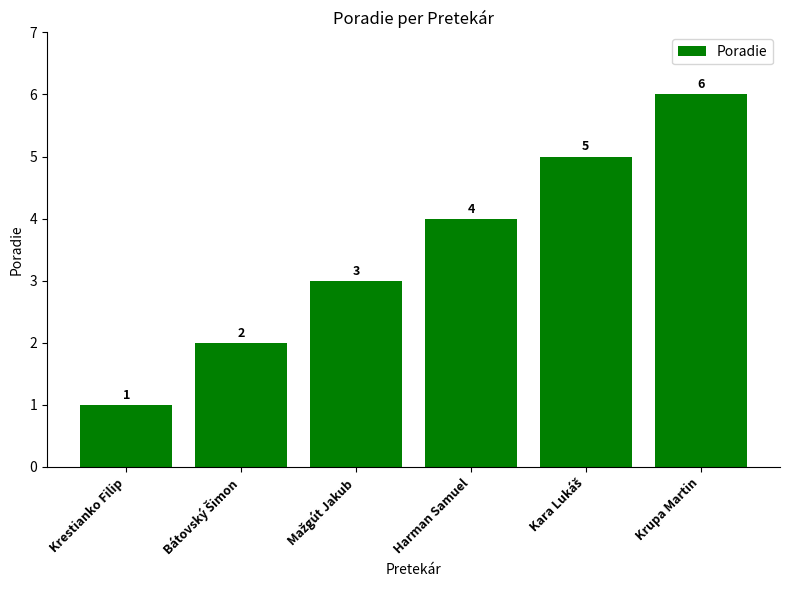

At which category does the chart reach its minimum across all series?

Krestianko Filip